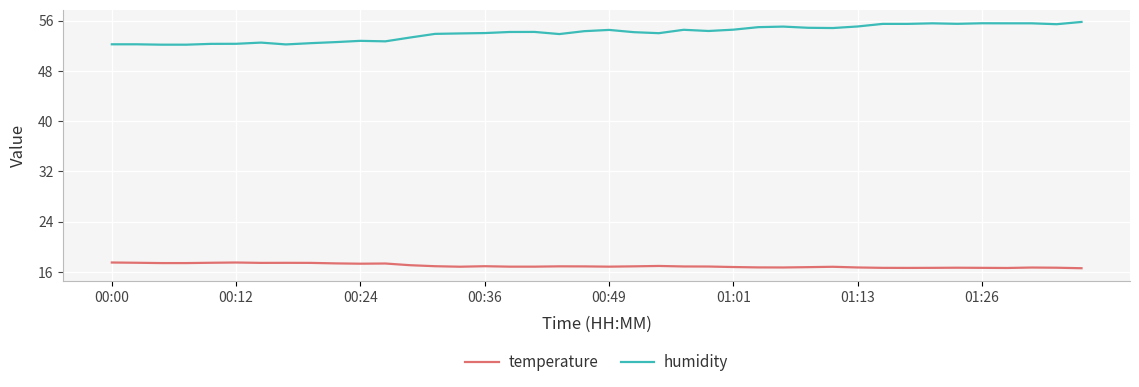

True or false: temperature and humidity cross at least once.

False